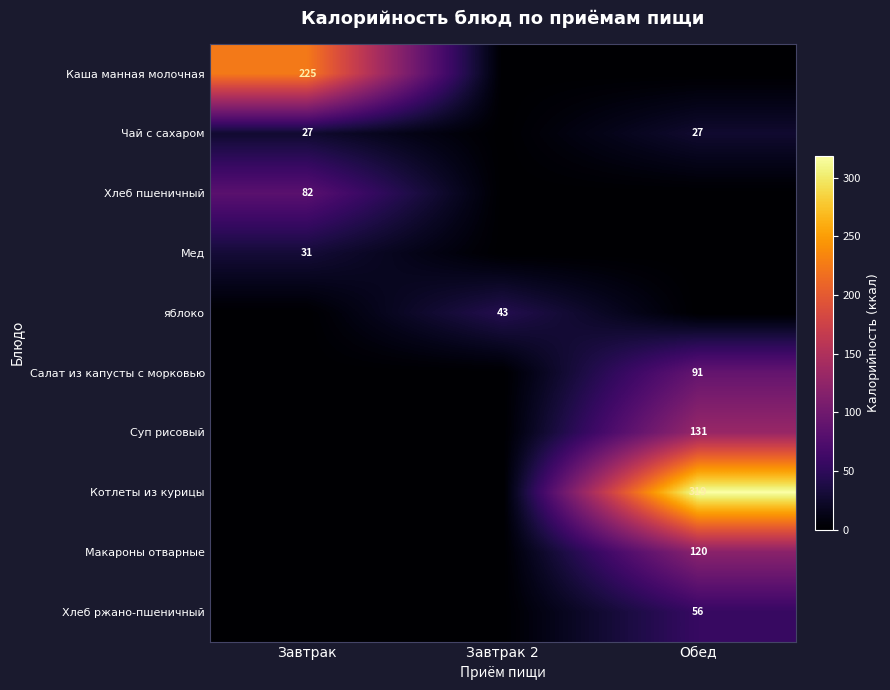

The Салат из капусты с морковью series shows 51 at Обед. True or false?

False